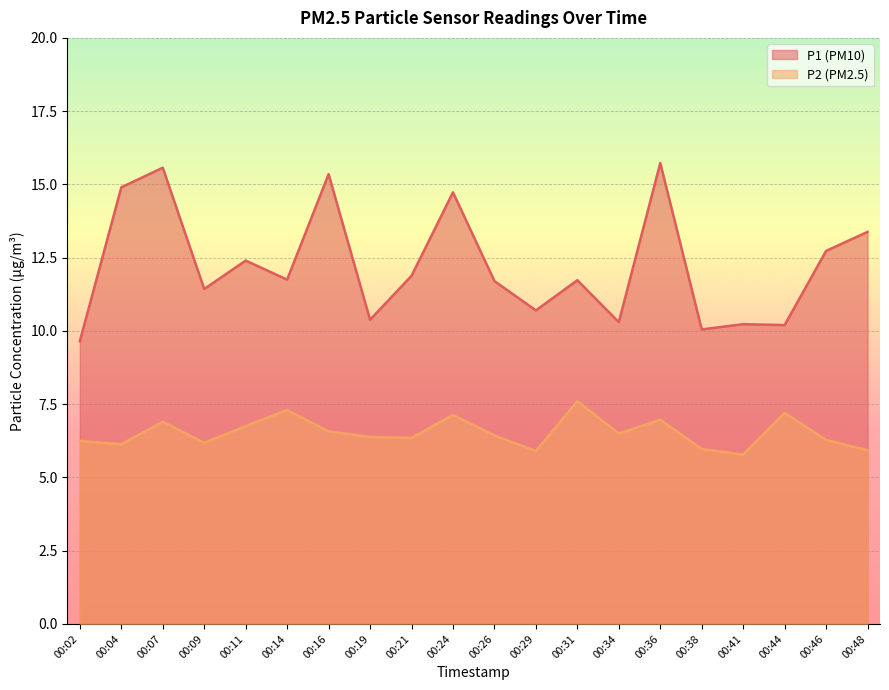

How many lines are shown in the chart?

2